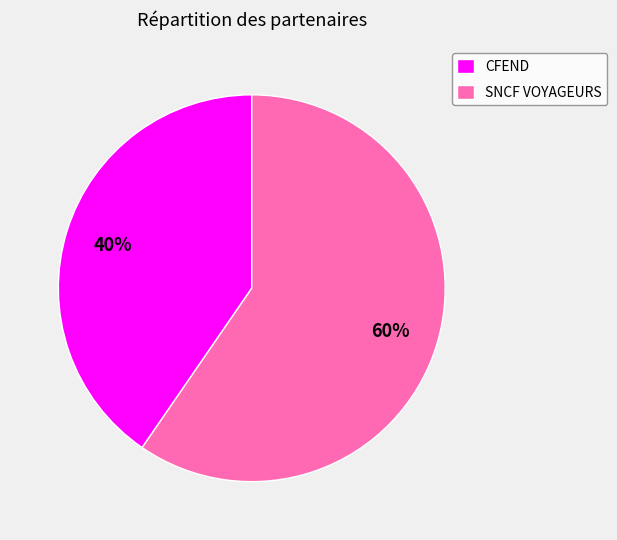

Rank the categories by value from lowest to highest.

CFEND, SNCF VOYAGEURS